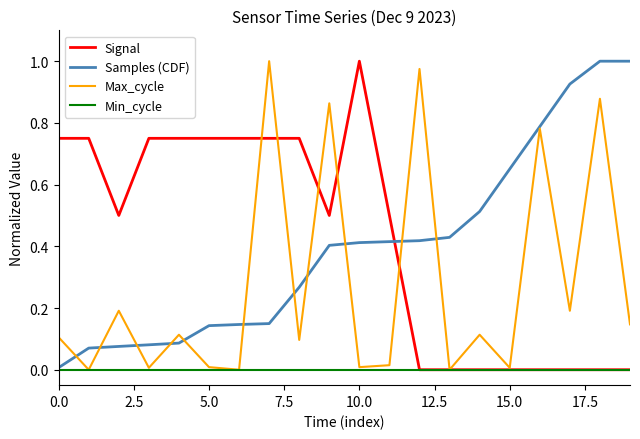

What are all the series names shown in the legend?

Signal, Samples (CDF), Max_cycle, Min_cycle